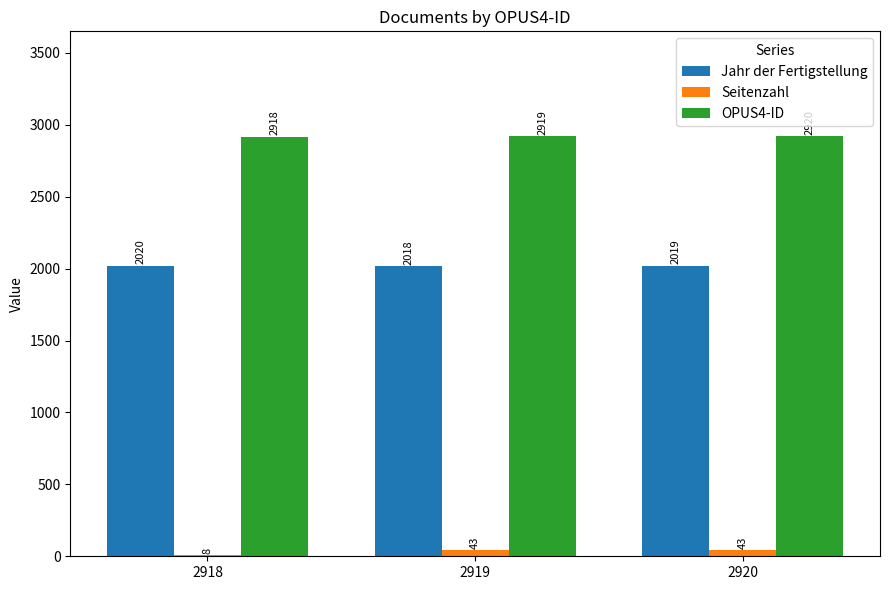

Which series has the largest total across all categories?

OPUS4-ID